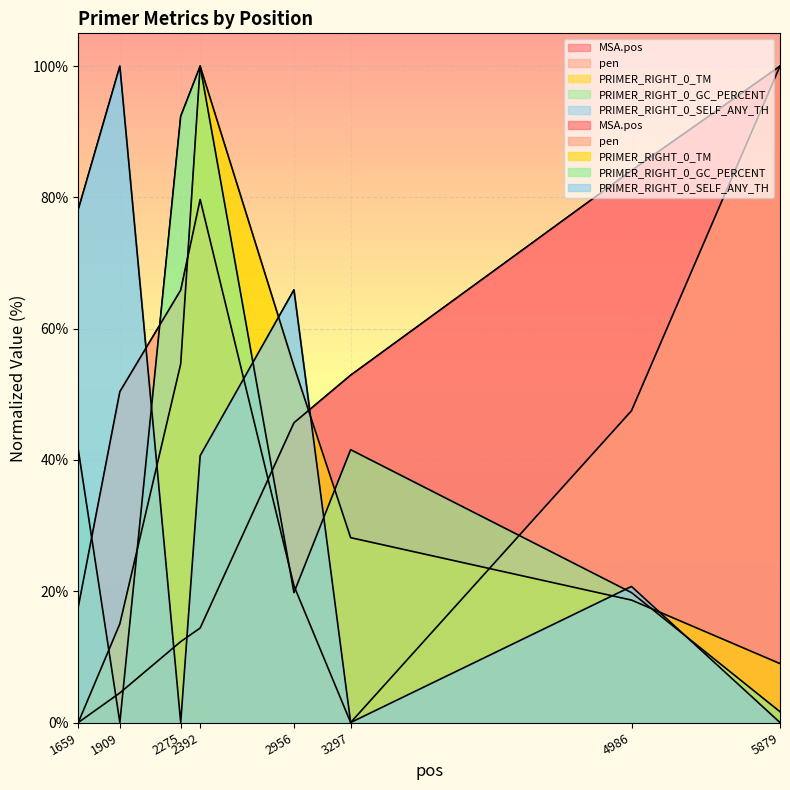

What is the value of the pen point at the 7th from the left?

47.5